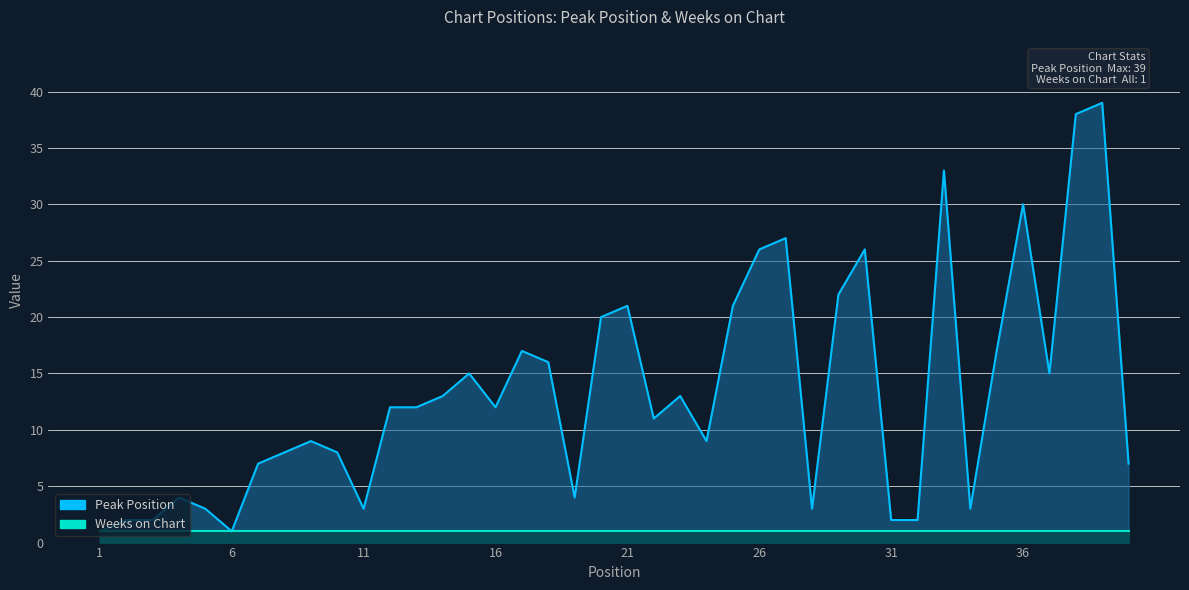

True or false: the data has more than 2 interior local peaks.

True